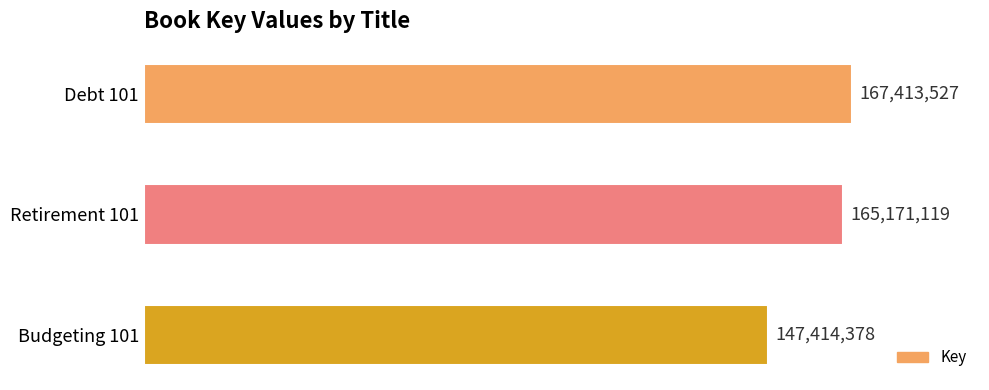

What is the maximum value shown in the chart?

167413527